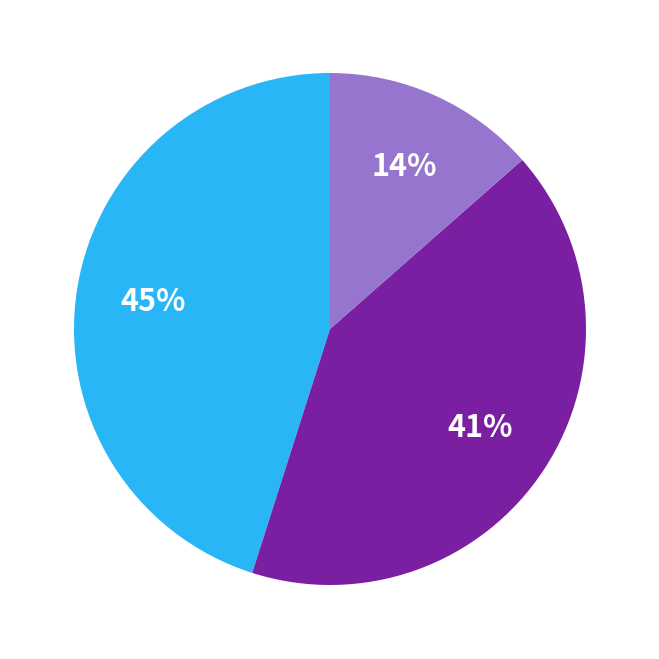

Is there any slice that represents more than half of the pie?

No